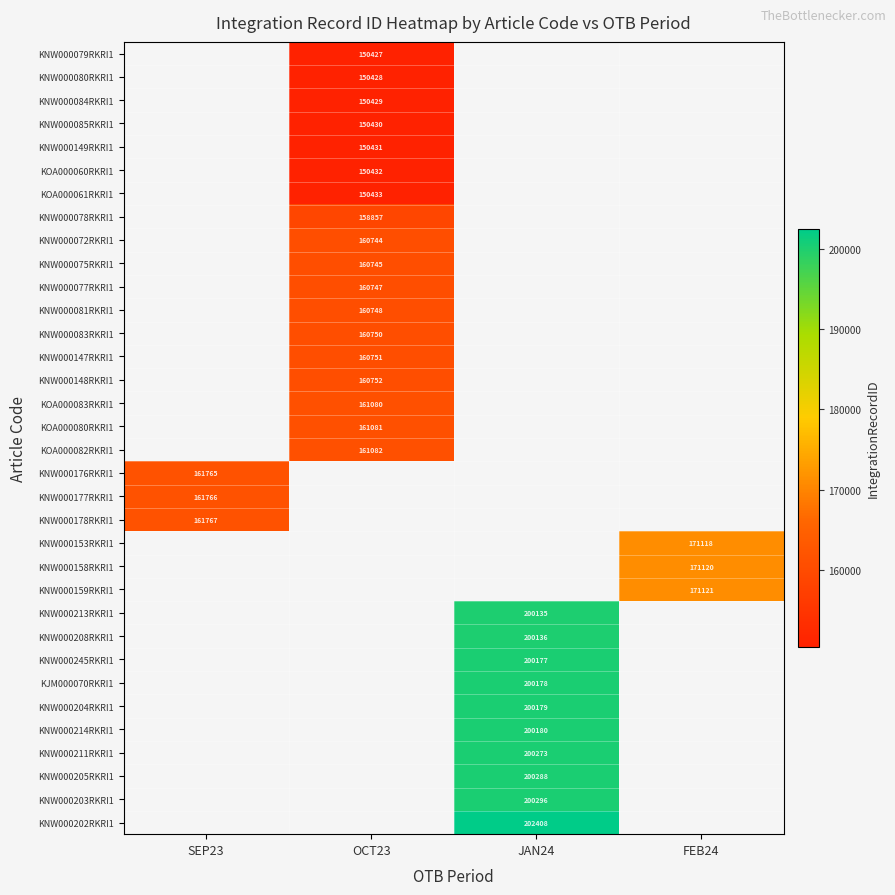

The KNW000202RKRI1 series shows 279015.5 at JAN24. True or false?

False